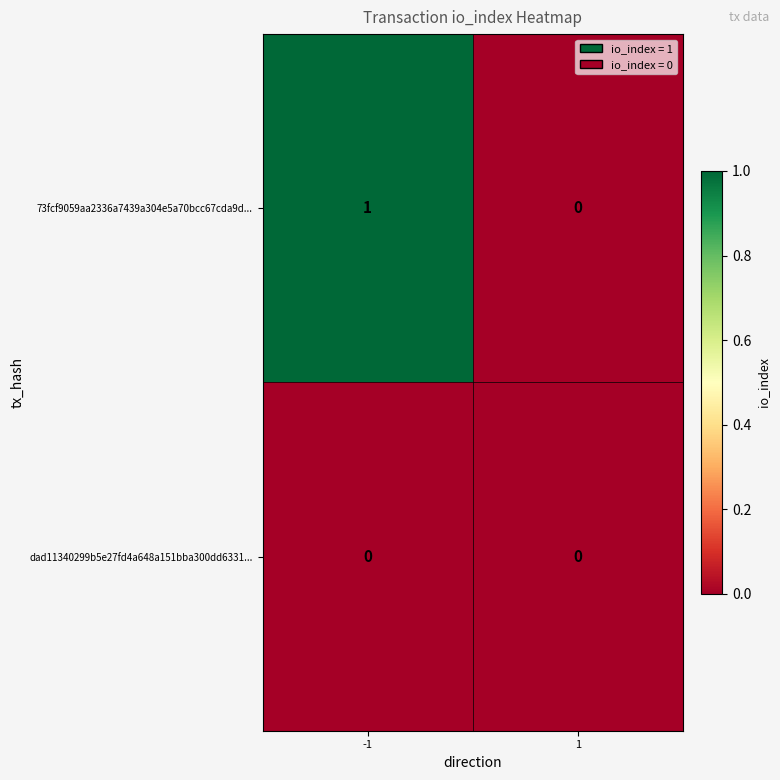

Rank the series by their maximum value, from highest to lowest.

73fcf9059aa2336a7439a304e5a70bcc67cda9d..., dad11340299b5e27fd4a648a151bba300dd6331...